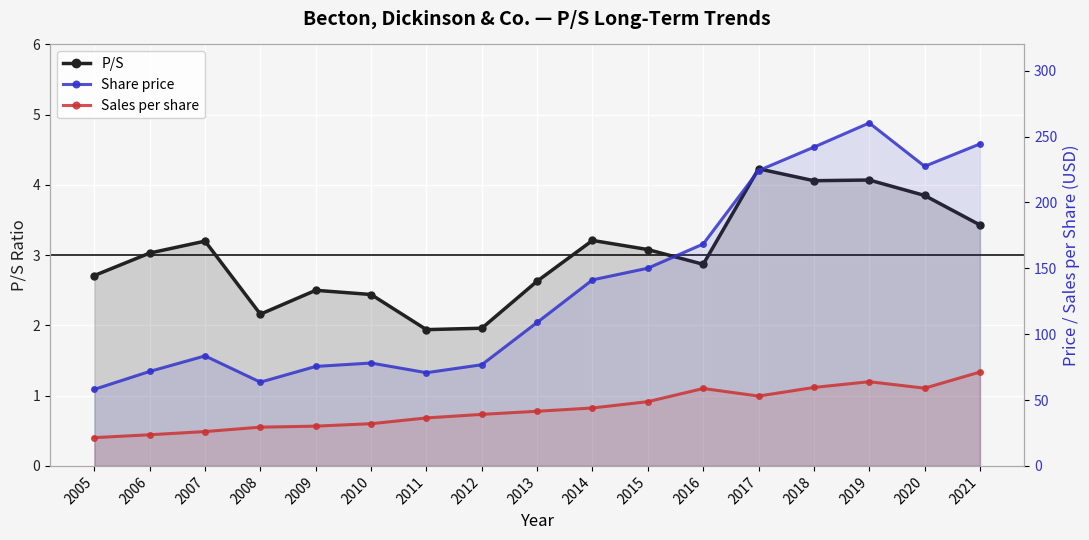

What is the difference between the second highest and second lowest values in the Share price series?

180.9